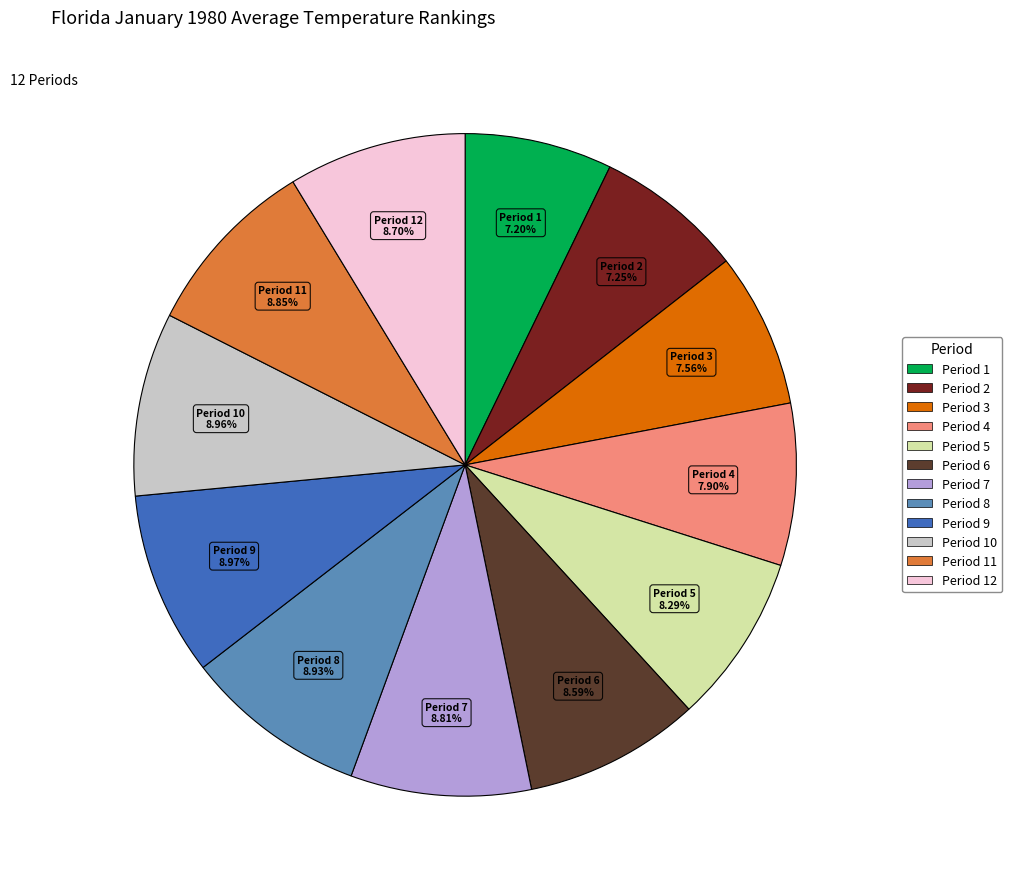

Is there a majority slice in this chart?

No